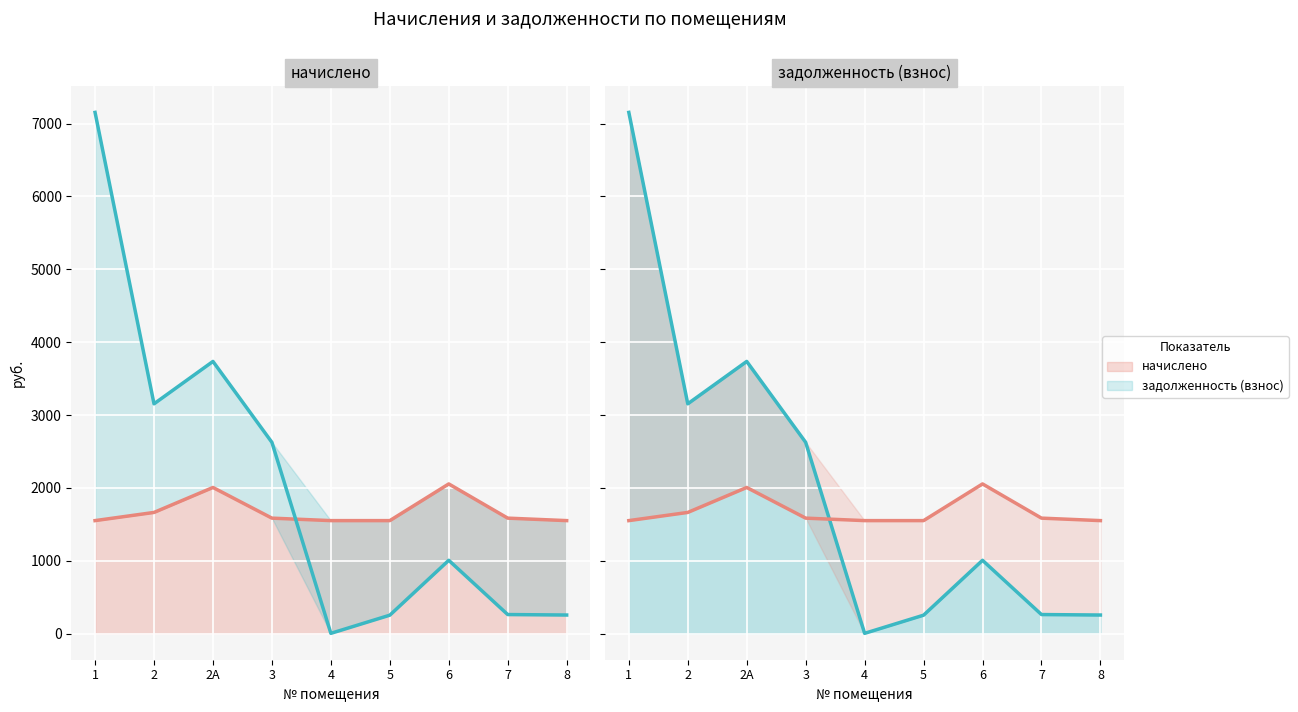

Reading left to right, transcribe all the data shown in this chart.

начислено: 1=1551.3	2=1663.6	2А=2006.0	3=1585.3	4=1551.3	5=1551.3	6=2054.8	7=1585.3	8=1551.3
задолженность (взнос): 1=7153.2	2=3154.0	2А=3735.7	3=2625.2	4=4.3	5=253.6	6=1006.5	7=262.1	8=255.7